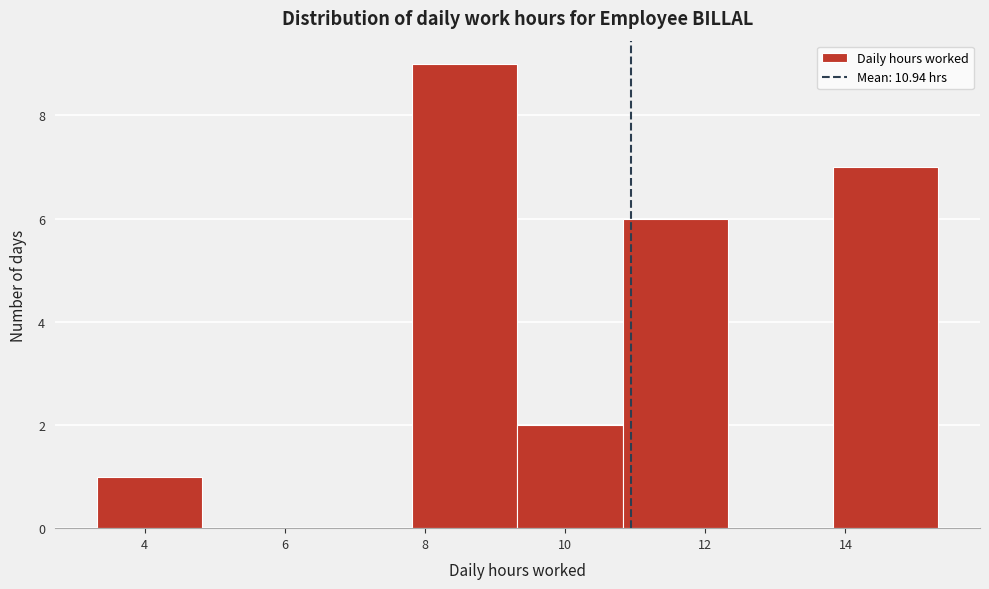

Which range on the x-axis has the tallest bar?

7.82 to 9.32